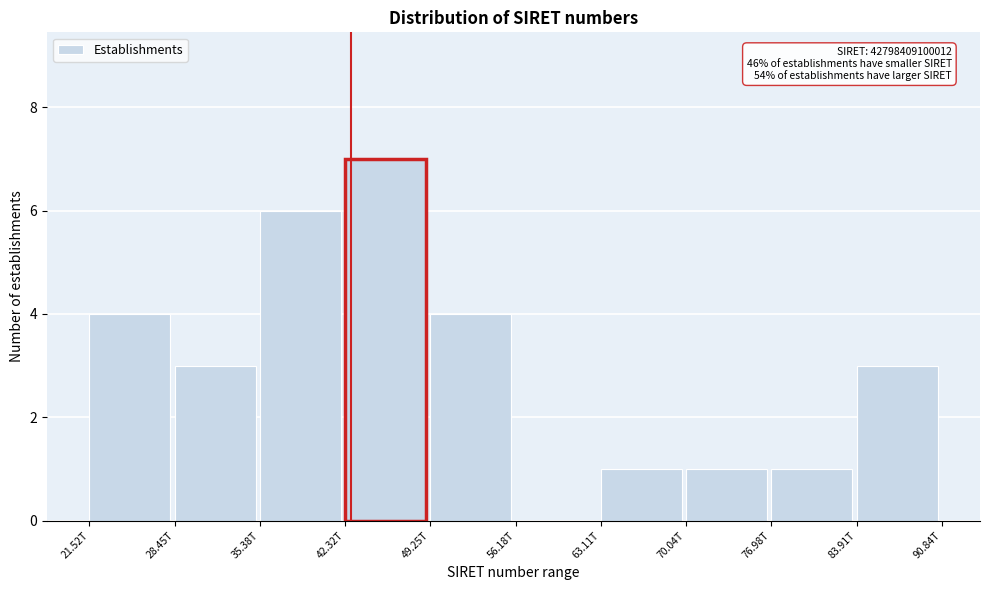

Reading right to left, extract all data points from this chart.

83.91T=3	76.98T=1	70.04T=1	63.11T=1	56.18T=0	49.25T=4	42.32T=7	35.38T=6	28.45T=3	21.52T=4